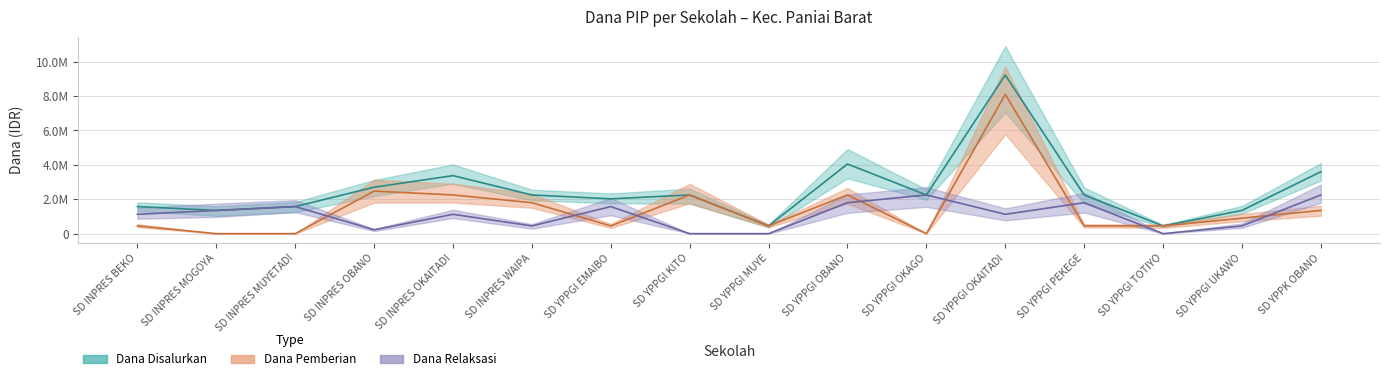

What is the total value across all series at SD YPPGI TOTIYO?

900000